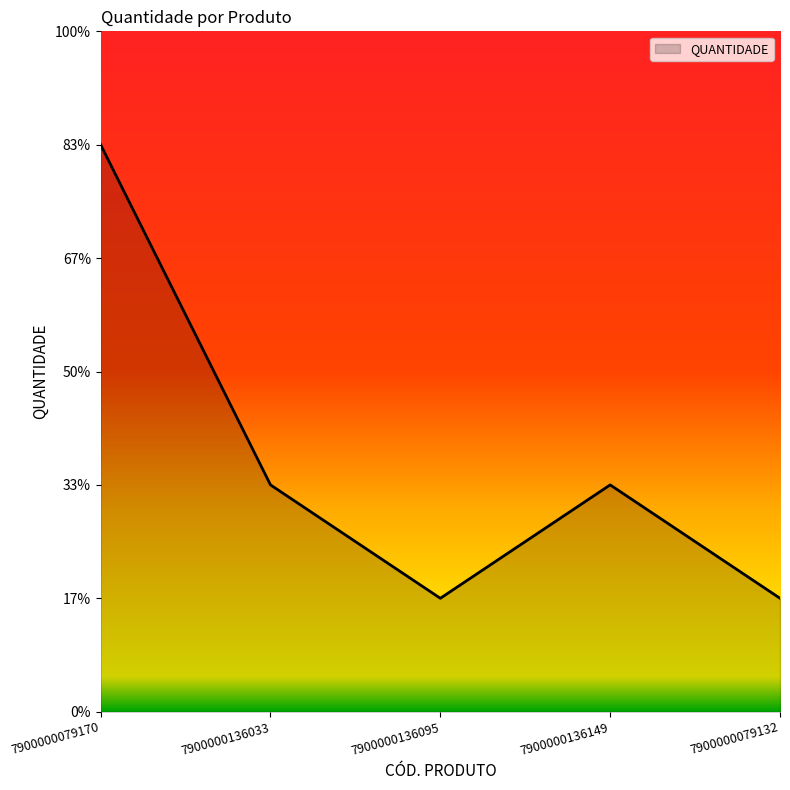

At which label does the data first exceed 2?

7900000079170